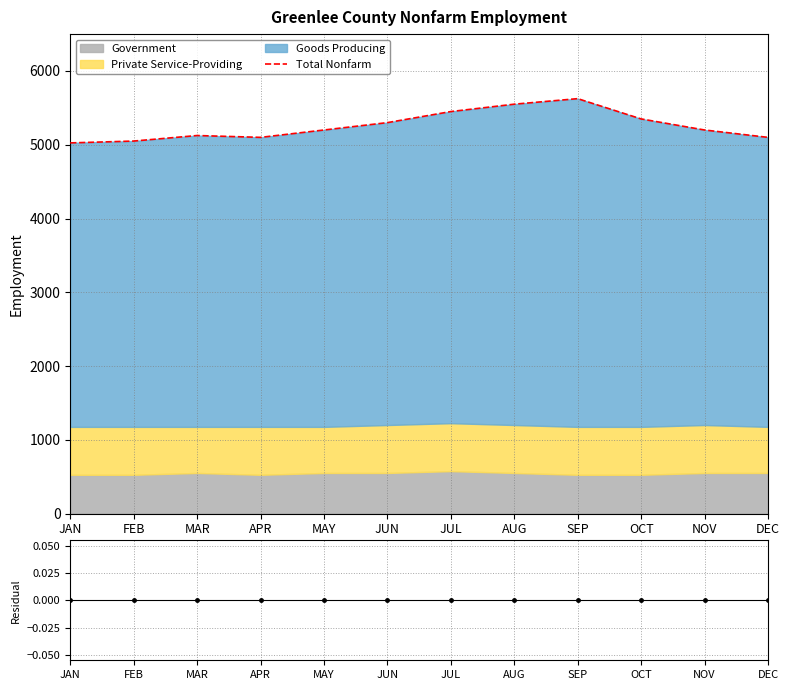

Reading right to left, list all the values displayed in this chart.

Total Nonfarm: DEC=5100	NOV=5200	OCT=5350	SEP=5625	AUG=5550	JUL=5450	JUN=5300	MAY=5200	APR=5100	MAR=5125	FEB=5050	JAN=5025
Residual: DEC=0	NOV=0	OCT=0	SEP=0	AUG=0	JUL=0	JUN=0	MAY=0	APR=0	MAR=0	FEB=0	JAN=0